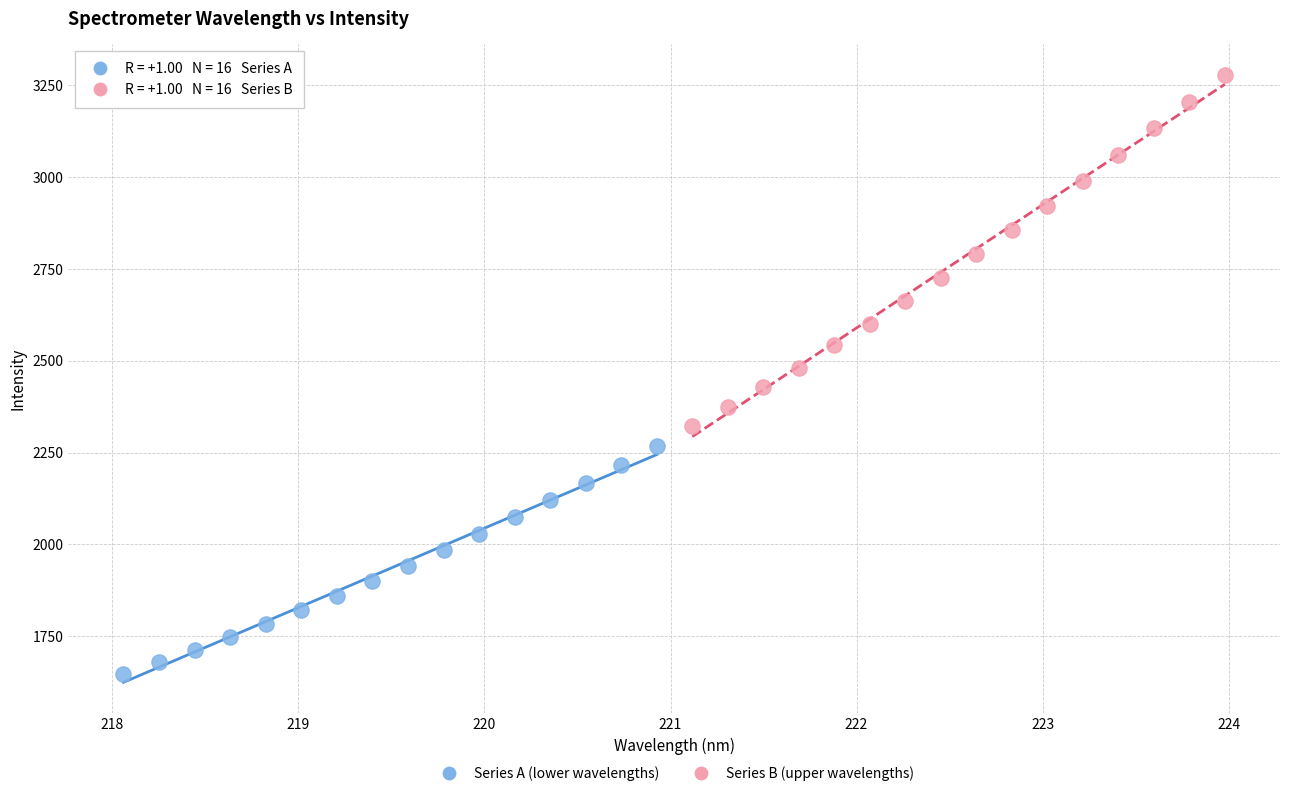

Which series contains the highest Y value?

Series B (upper wavelengths)